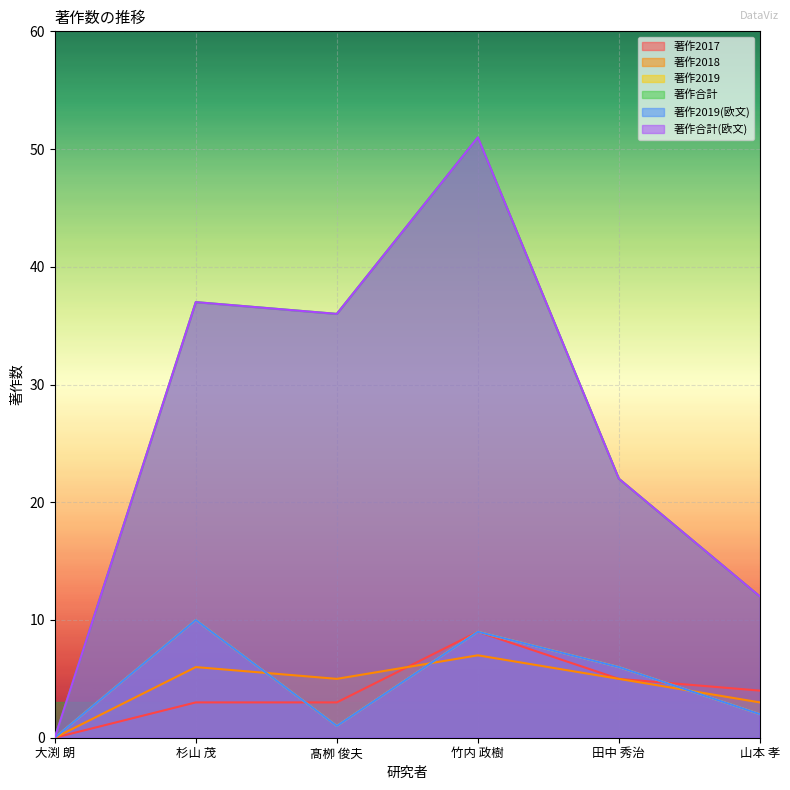

Is the value of 著作2018 at 髙栁 俊夫 greater than the value of 著作2019(欧文) at 田中 秀治?

No